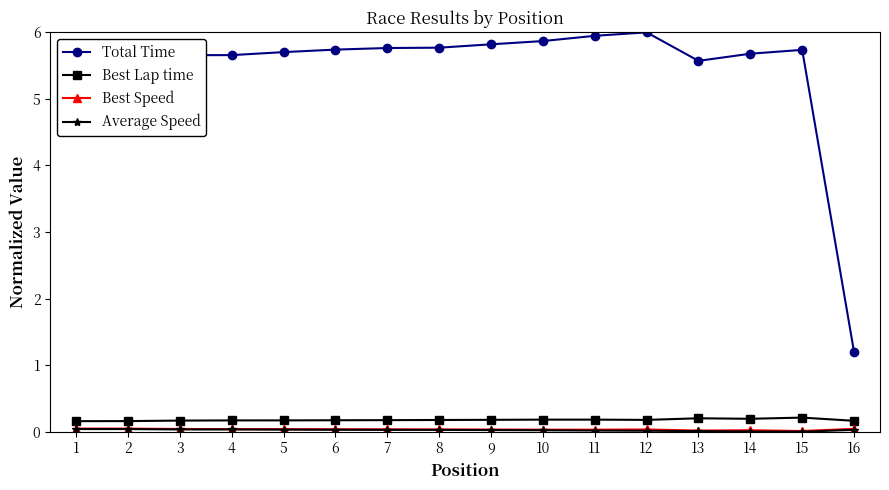

True or false: Best Lap time and Total Time cross at least once.

False